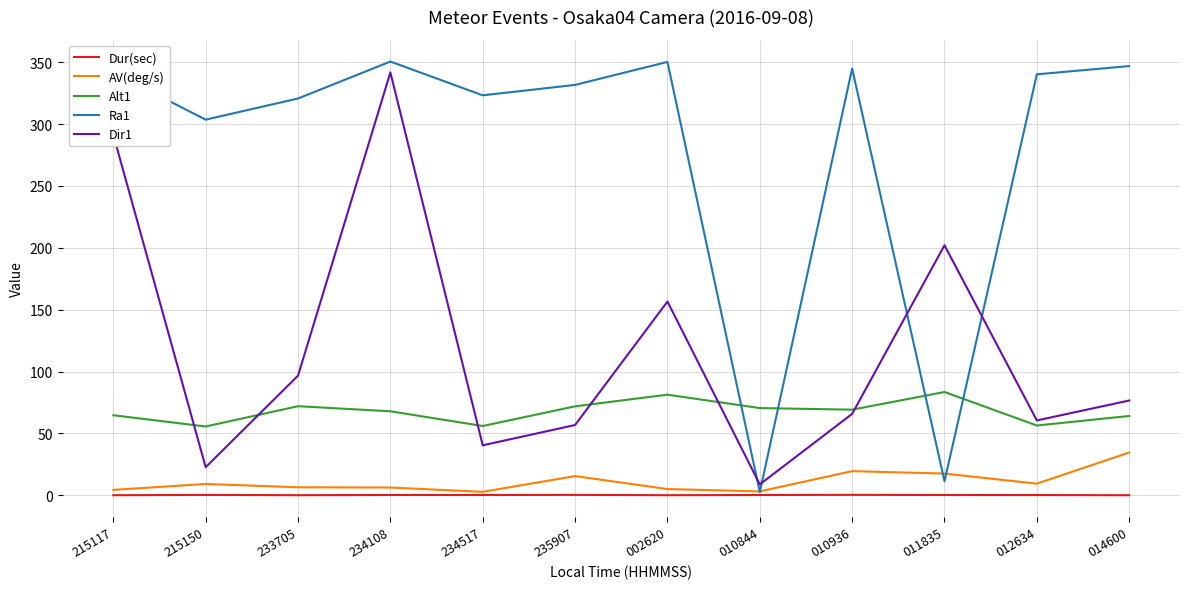

What is the difference between the maximum and minimum values in the Ra1 series?

348.0